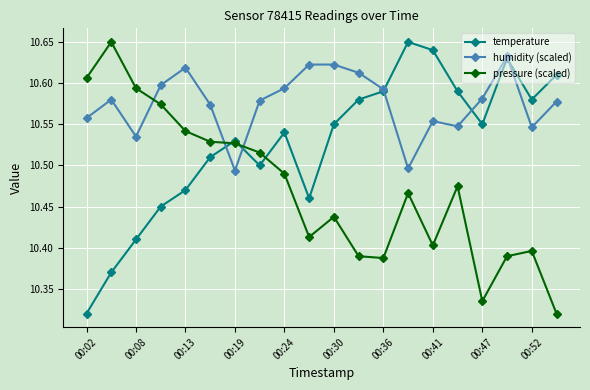

Rank the series by their average value, from lowest to highest.

pressure (scaled), temperature, humidity (scaled)